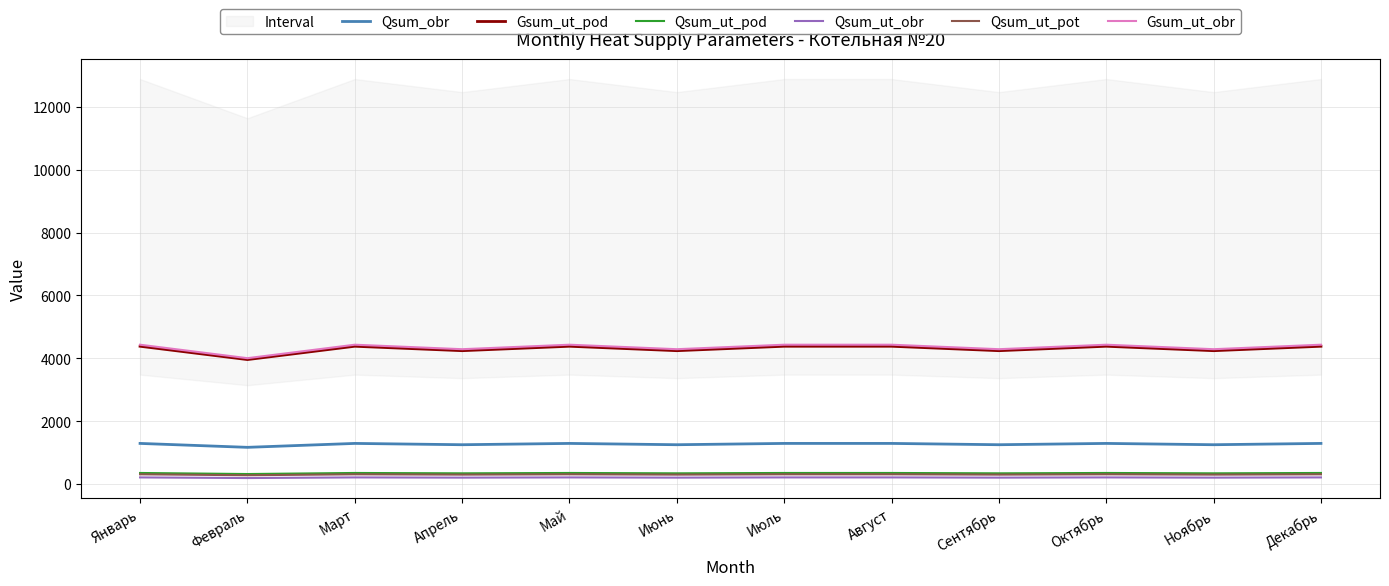

What position from the left is Январь?

1